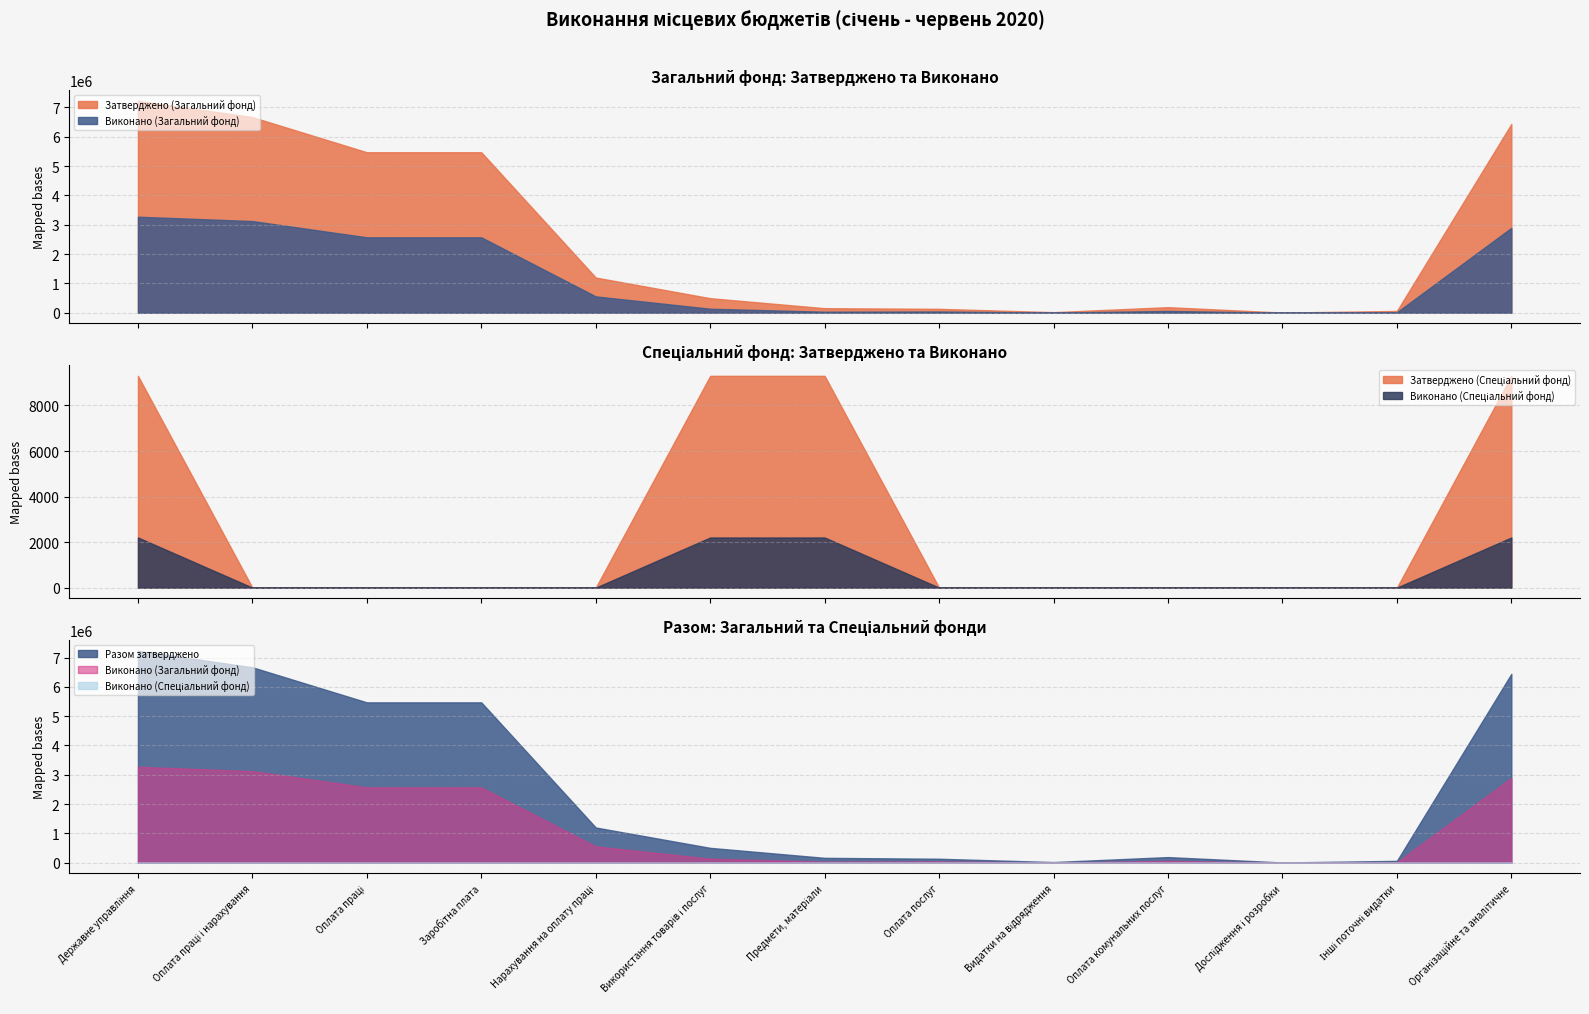

Reading right to left, transcribe all the data shown in this chart.

Затверджено (Загальний фонд): Організаційне та аналітичне=6432857.0	Інші поточні видатки=58850.0	Дослідження і розробки=4000.0	Оплата комунальних послуг=187757.0	Видатки на відрядження=18030.0	Оплата послуг=131150.0	Предмети, матеріали=153000.0	Використання товарів і послуг=493937.0	Нарахування на оплату праці=1198000.0	Заробітна плата=5469700.0	Оплата праці=5469700.0	Оплата праці і нарахування=6667700.0	Державне управління=7220487.0
Виконано (Загальний фонд): Організаційне та аналітичне=2891501.8	Інші поточні видатки=13909.2	Дослідження і розробки=0.0	Оплата комунальних послуг=58331.2	Видатки на відрядження=2369.2	Оплата послуг=40722.8	Предмети, матеріали=32803.0	Використання товарів і послуг=134226.2	Нарахування на оплату праці=554805.1	Заробітна плата=2568646.8	Оплата праці=2568646.8	Оплата праці і нарахування=3123452.0	Державне управління=3271587.4
Затверджено (Спеціальний фонд): Організаційне та аналітичне=9300.0	Інші поточні видатки=0.0	Дослідження і розробки=0.0	Оплата комунальних послуг=0.0	Видатки на відрядження=0.0	Оплата послуг=0.0	Предмети, матеріали=9300.0	Використання товарів і послуг=9300.0	Нарахування на оплату праці=0.0	Заробітна плата=0.0	Оплата праці=0.0	Оплата праці і нарахування=0.0	Державне управління=9300.0
Виконано (Спеціальний фонд): Організаційне та аналітичне=2202.0	Інші поточні видатки=0.0	Дослідження і розробки=0.0	Оплата комунальних послуг=0.0	Видатки на відрядження=0.0	Оплата послуг=0.0	Предмети, матеріали=2202.0	Використання товарів і послуг=2202.0	Нарахування на оплату праці=0.0	Заробітна плата=0.0	Оплата праці=0.0	Оплата праці і нарахування=0.0	Державне управління=2202.0
Разом затверджено: Організаційне та аналітичне=6442157.0	Інші поточні видатки=58850.0	Дослідження і розробки=4000.0	Оплата комунальних послуг=187757.0	Видатки на відрядження=18030.0	Оплата послуг=131150.0	Предмети, матеріали=162300.0	Використання товарів і послуг=503237.0	Нарахування на оплату праці=1198000.0	Заробітна плата=5469700.0	Оплата праці=5469700.0	Оплата праці і нарахування=6667700.0	Державне управління=7229787.0